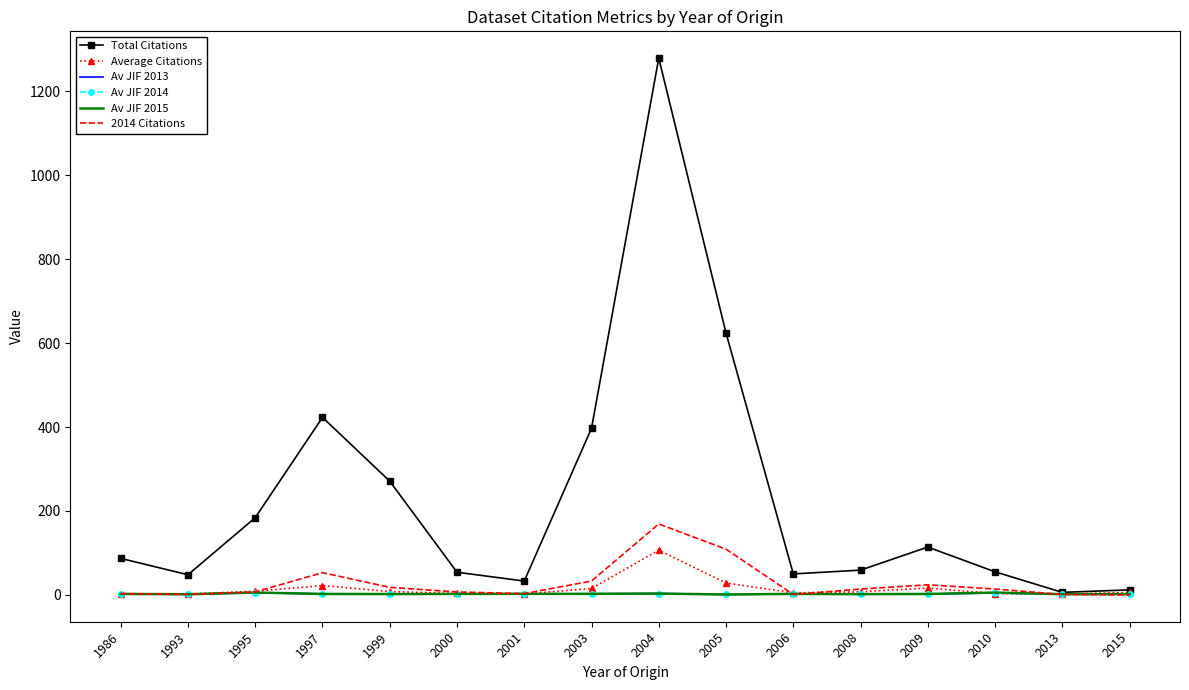

What is the difference between the Total Citations values at 2015 and 2003?

385.0